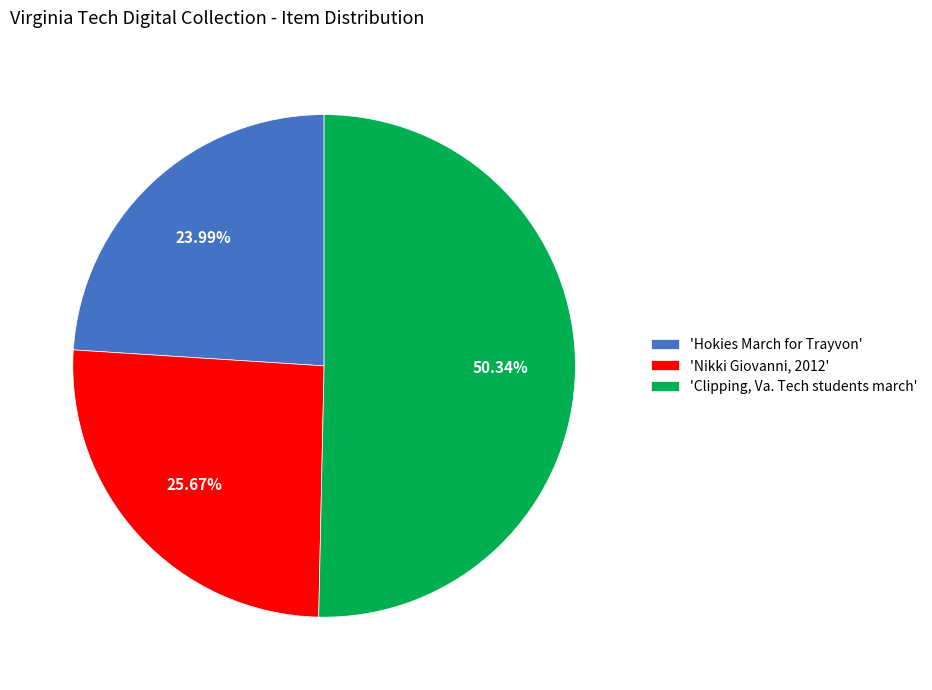

Combined, do 'Hokies March for Trayvon' and 'Clipping, Va. Tech students march' account for over 50%?

Yes